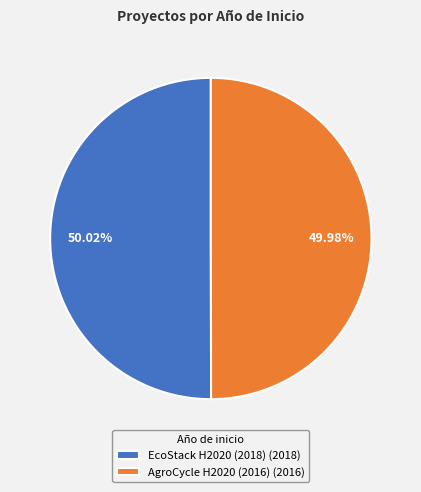

Does any single category account for the majority?

Yes